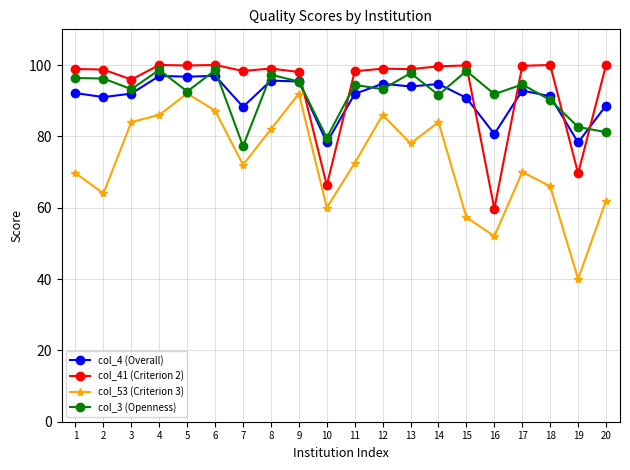

In col_53 (Criterion 3), how many points are lower than both neighbors (excluding endpoints)?

6